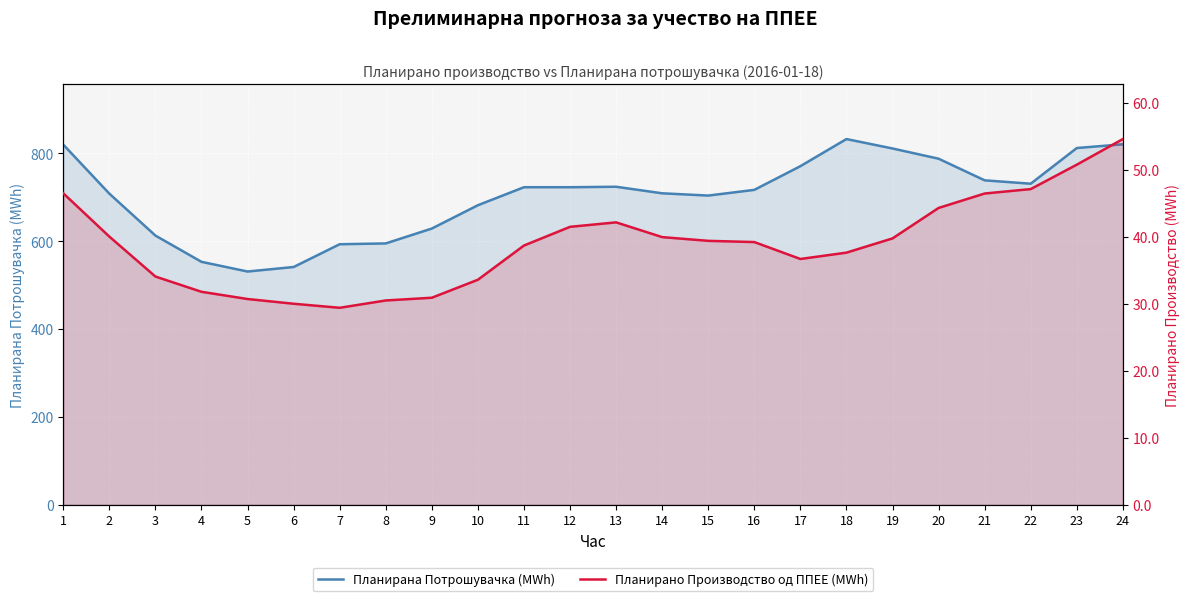

True or false: Планирана Потрошувачка (MWh) and Планирано Производство од ППЕЕ (MWh) intersect in this chart.

False